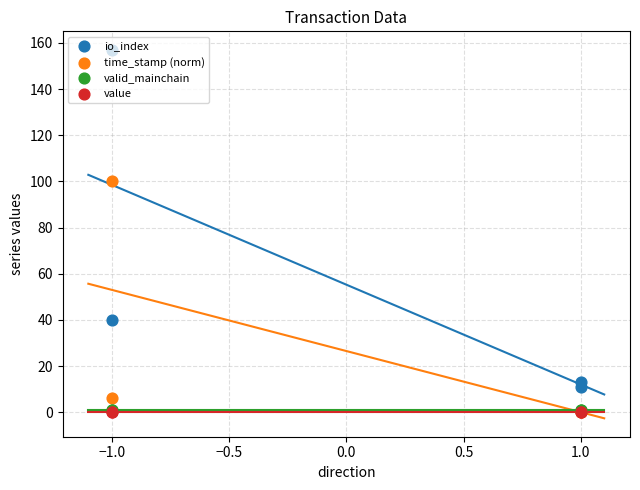

Which series has the largest Y range (max minus min)?

io_index